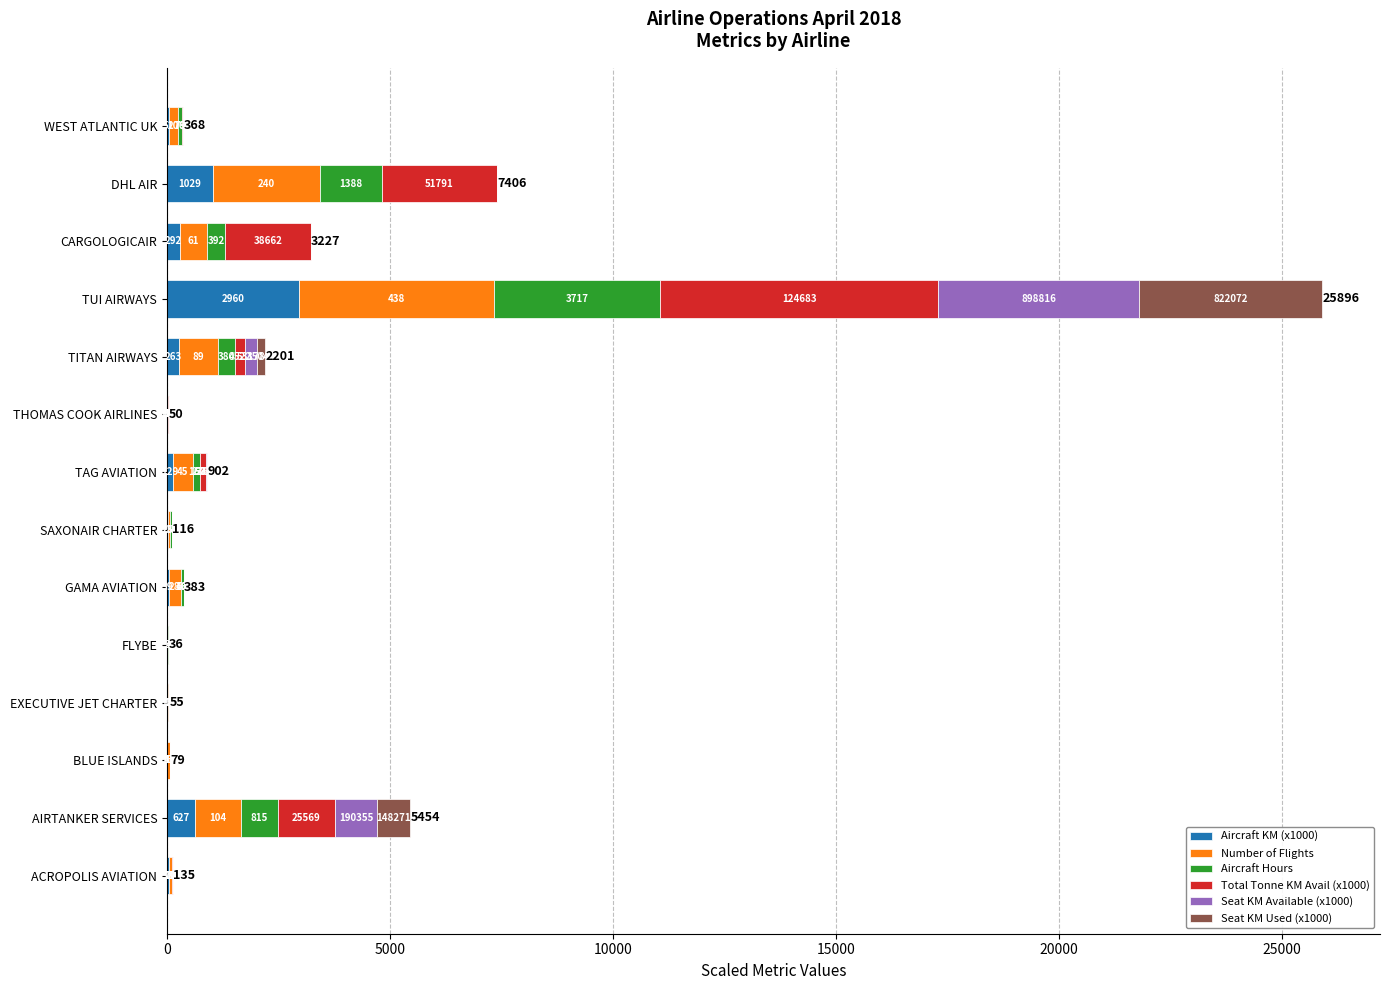

Which series has the widest spread of values?

Total Tonne KM Avail (x1000)